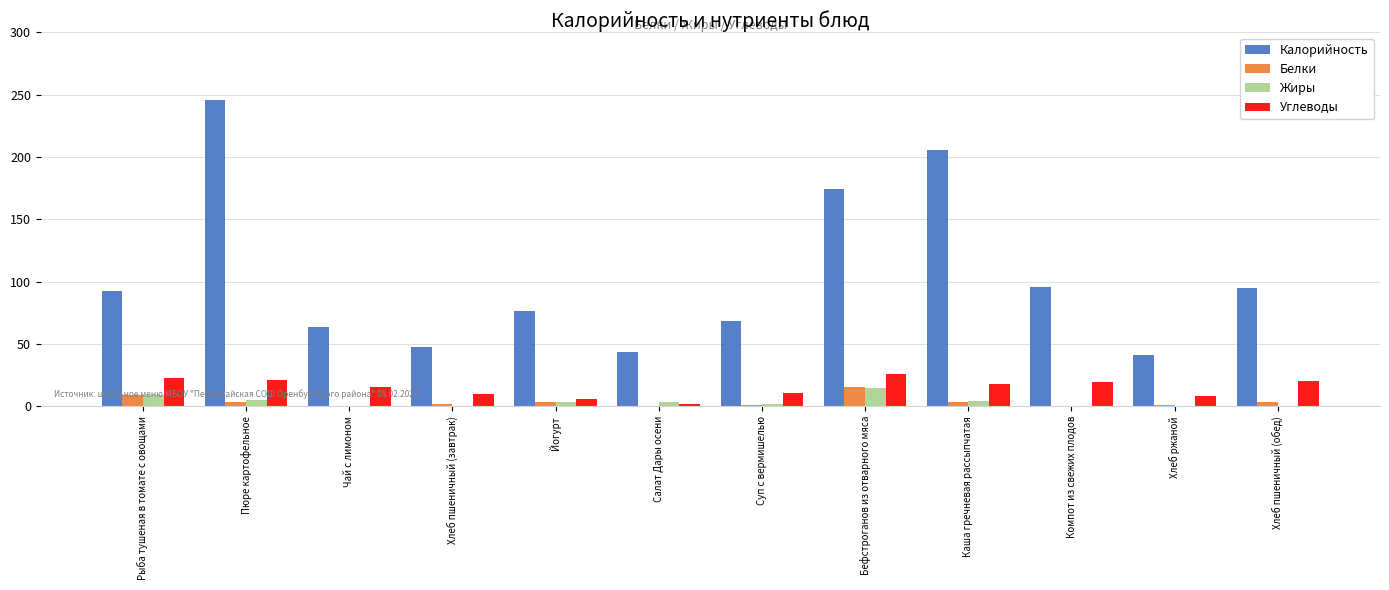

At which label does Углеводы first exceed 17?

Рыба тушеная в томате с овощами